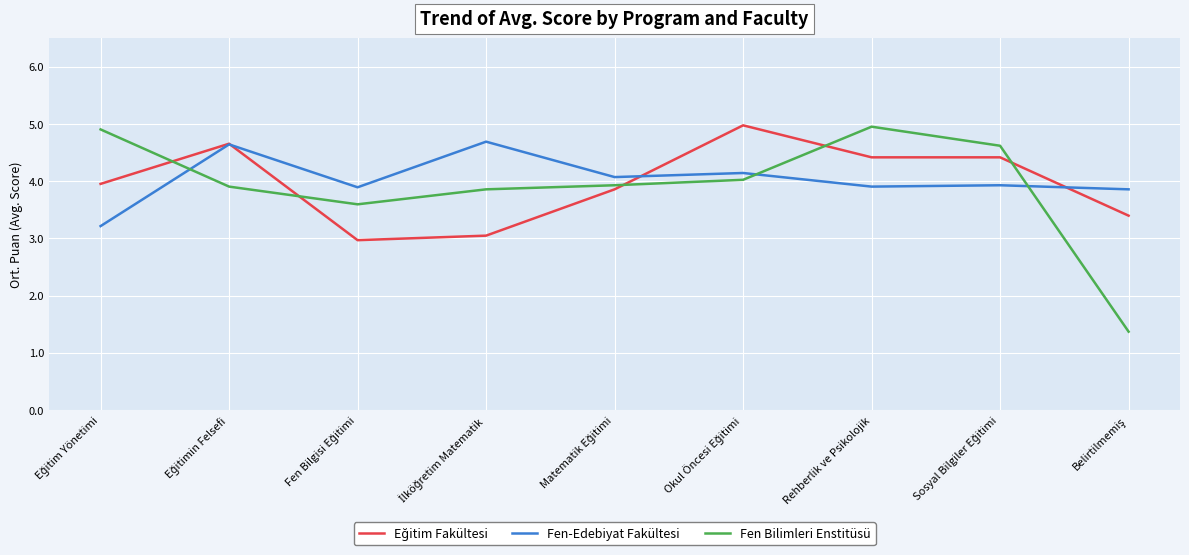

Which series has the widest spread of values?

Fen Bilimleri Enstitüsü